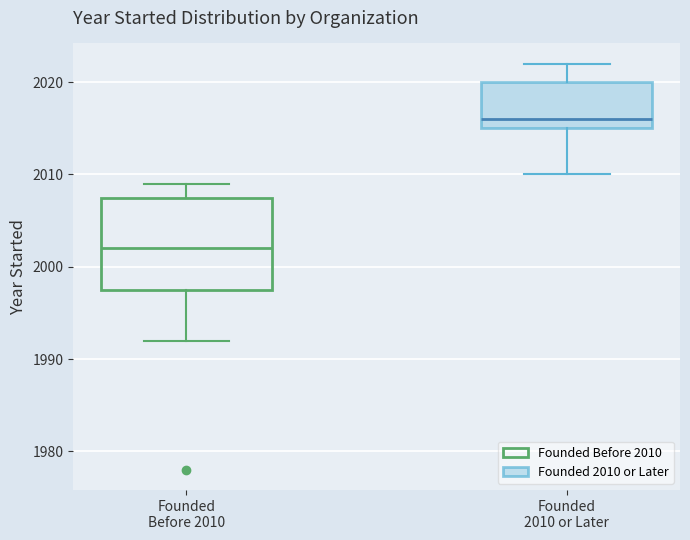

Which box's median line is the highest?

Founded 2010 or Later